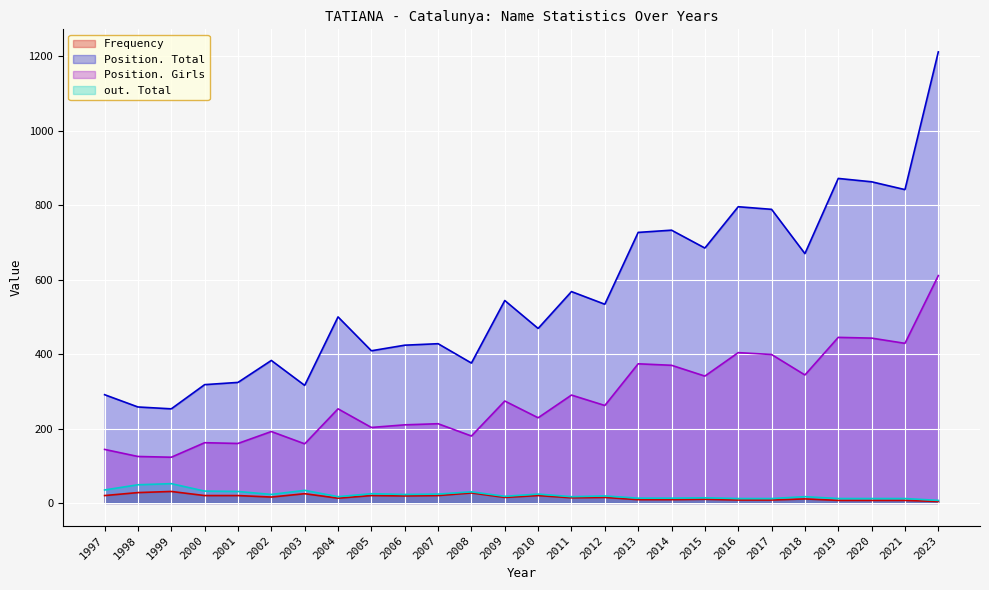

What are all the series names shown in the legend?

Frequency, Position. Total, Position. Girls, out. Total